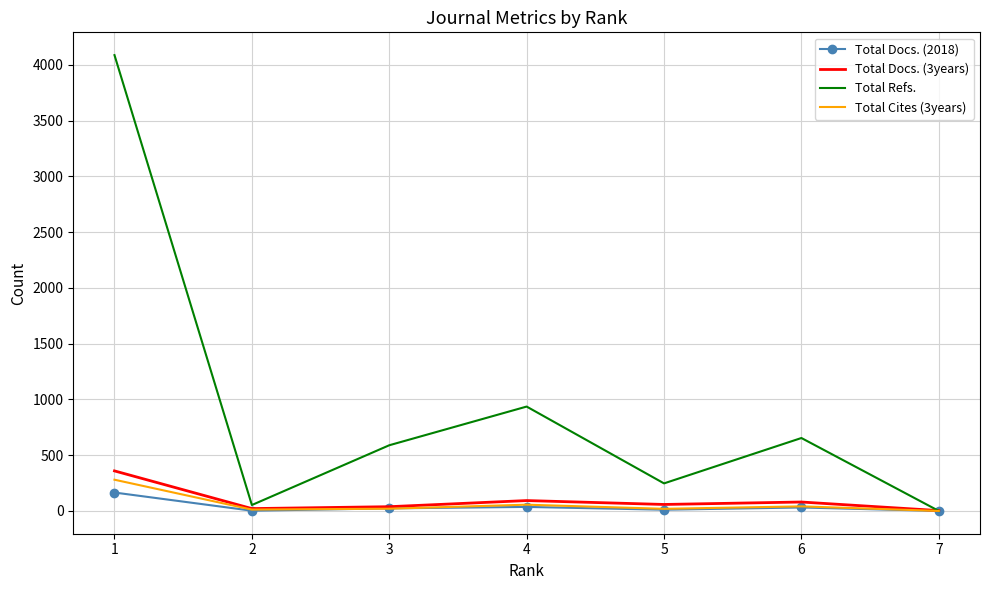

What is the greatest value displayed?

4088